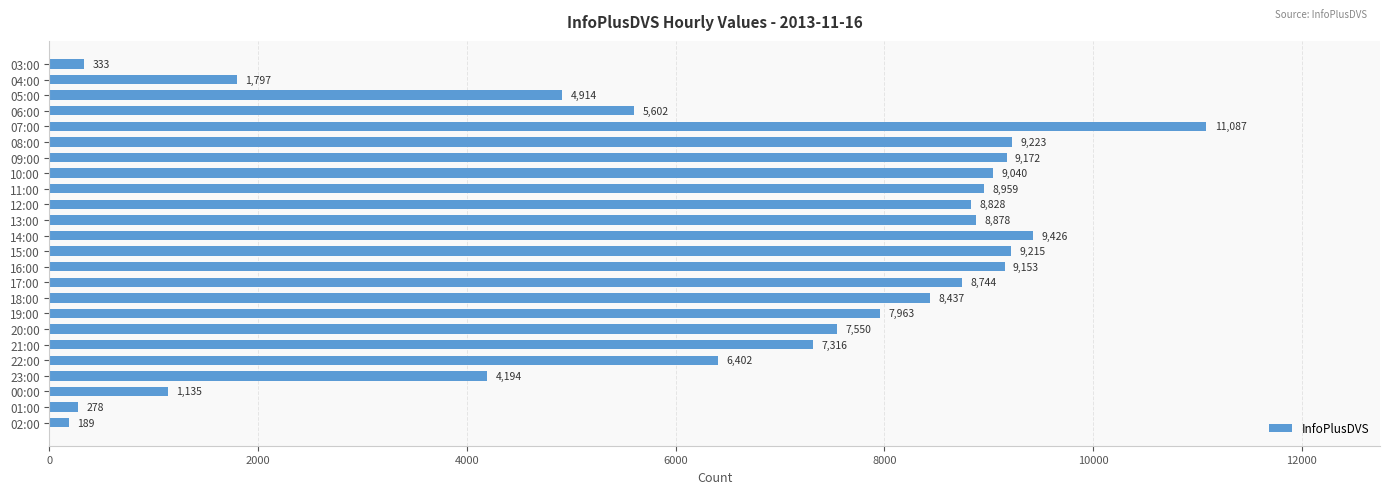

Are the bars horizontal?

Yes